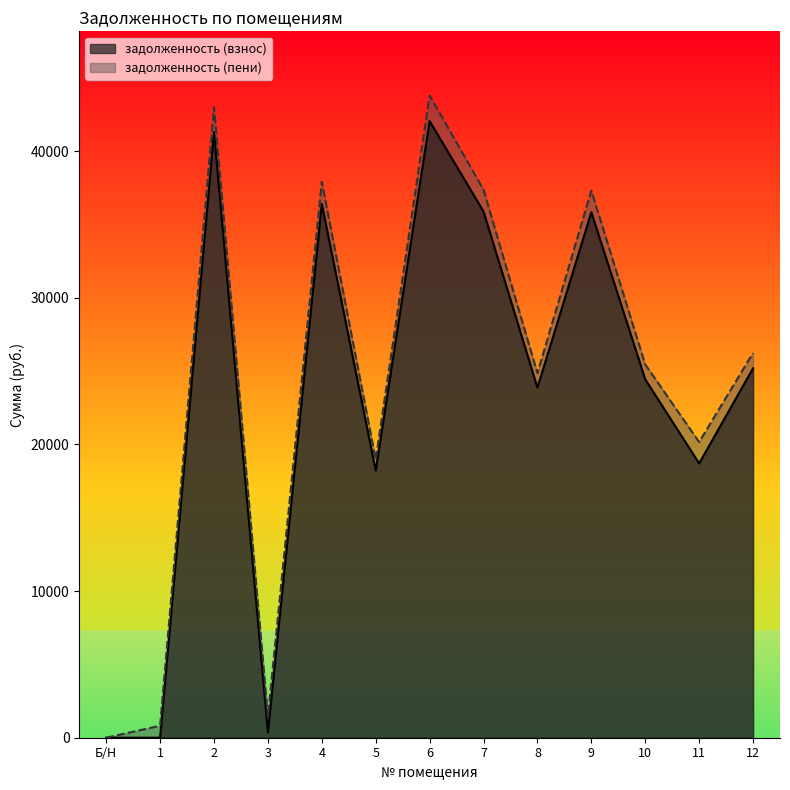

Is it true that задолженность (пени) equals 66940.4 at 6?

False